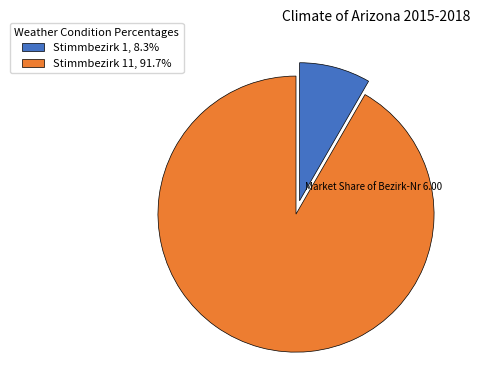

Combined, do Stimmbezirk 1, 8.3% and Stimmbezirk 11, 91.7% account for over 50%?

Yes